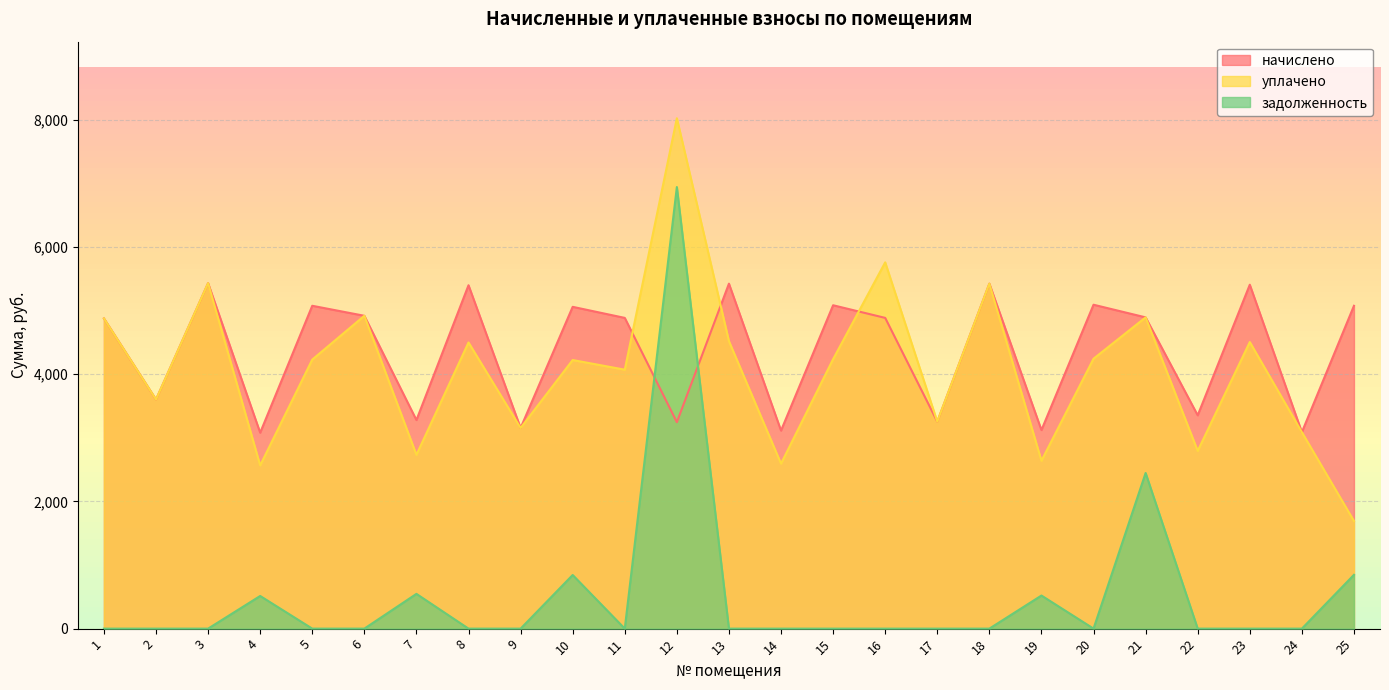

What is the total value across all series at 4?

6160.3